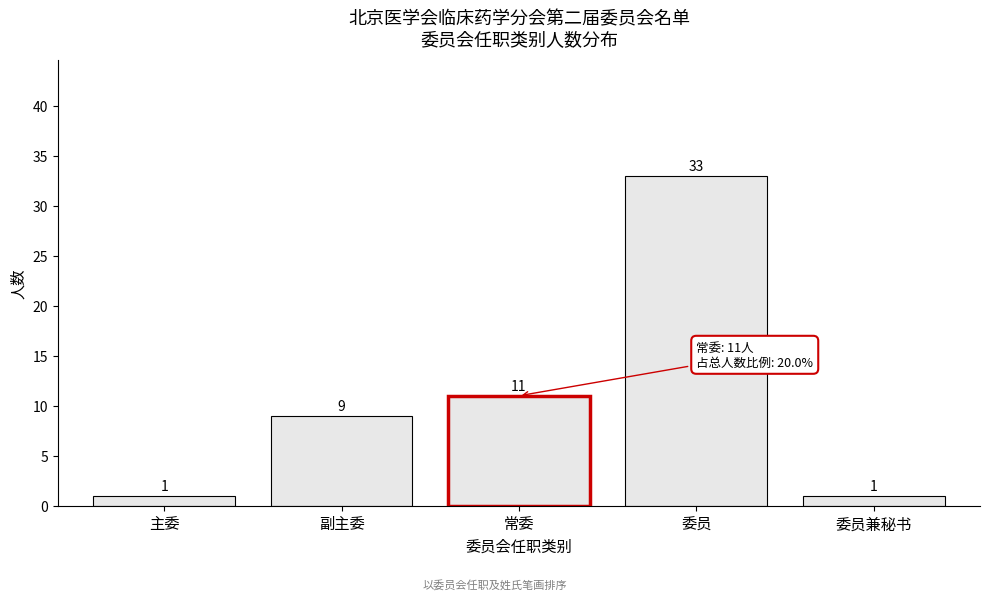

Reading left to right, what are all the values shown in this chart?

1	9	11	33	1